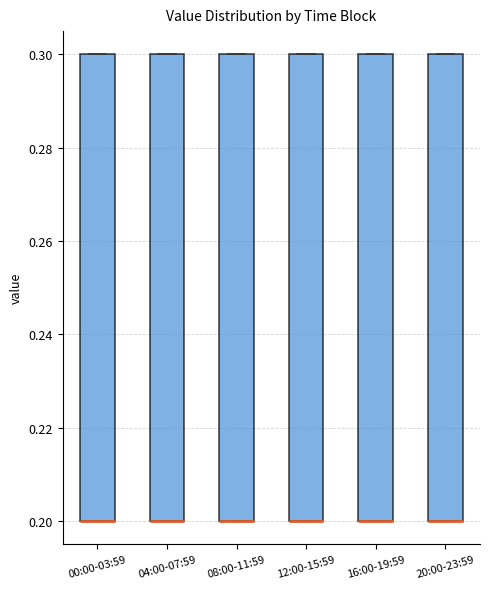

Where is the upper edge of the box for 04:00-07:59 on the y-axis? The values are not printed on the chart, so give them approximately, as read against the axis.

0.3